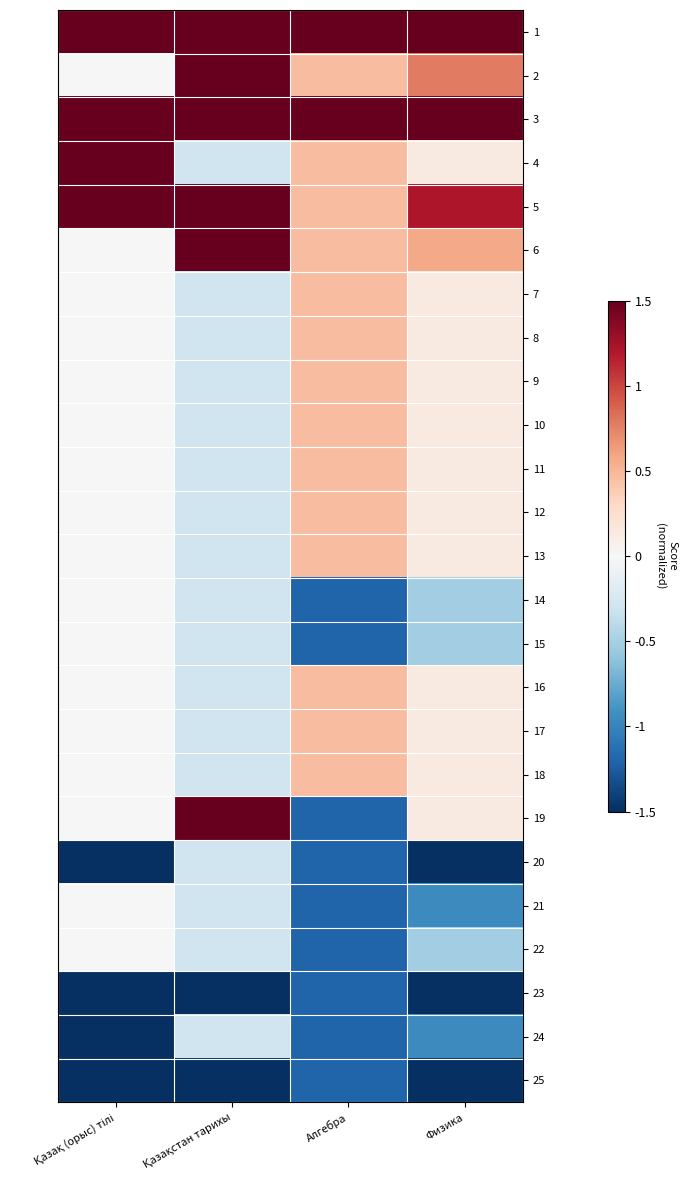

Between Қазақ (орыс) тілі and Алгебра, which is larger?

Алгебра